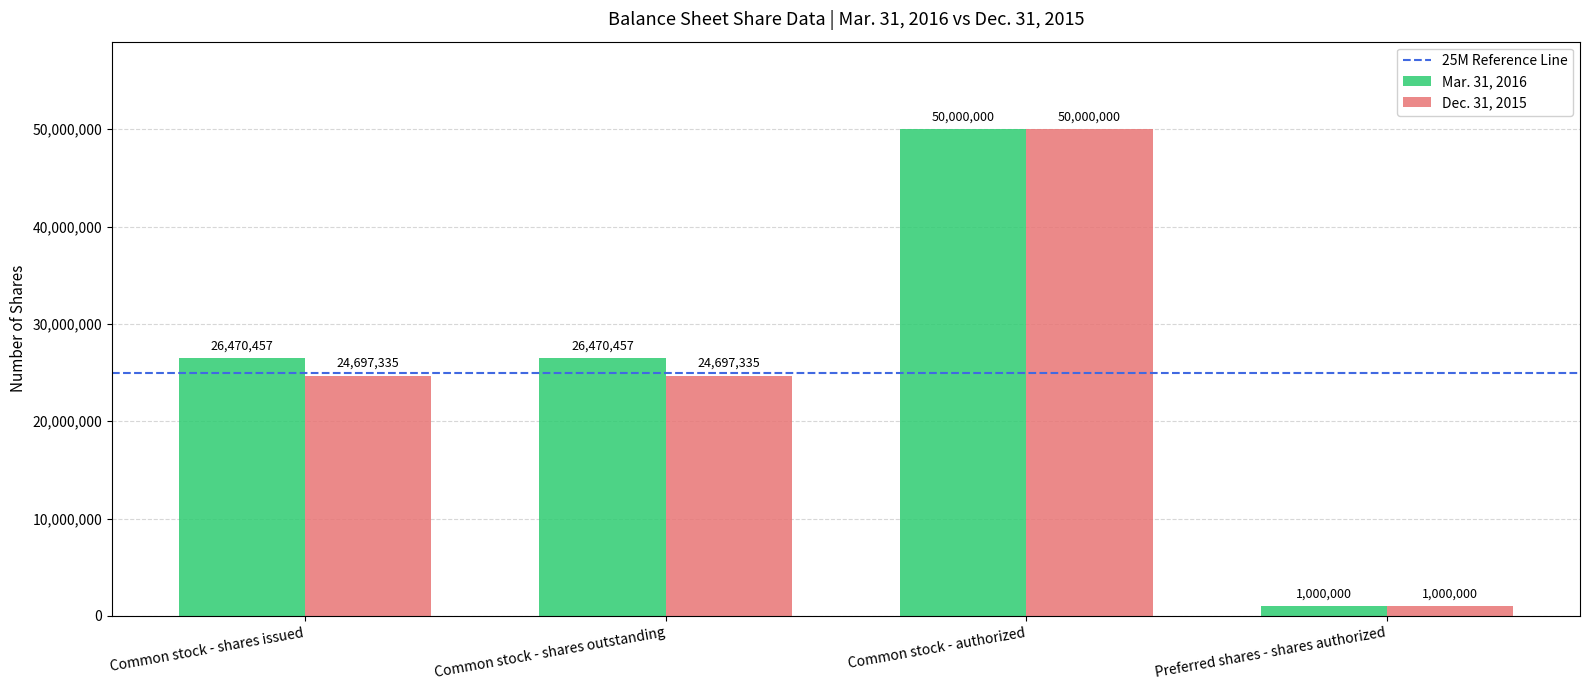

The Dec. 31, 2015 series shows 42110648 at Common stock - shares issued. True or false?

False